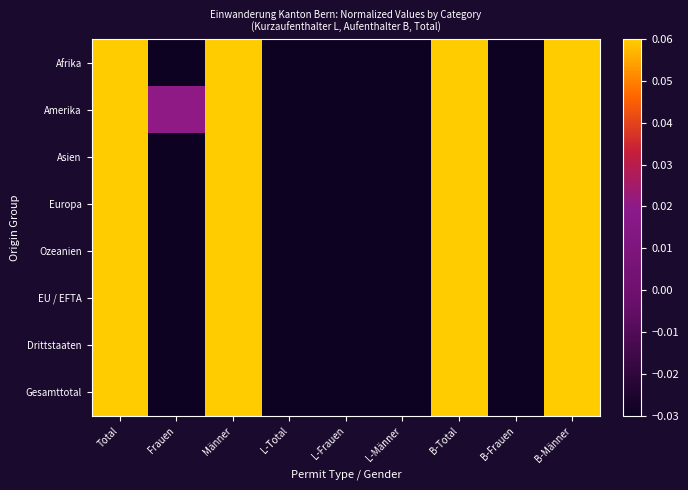

List the series in order of their peak value, highest first.

Ozeanien, Amerika, Drittstaaten, Asien, Gesamttotal, Europa, EU / EFTA, Afrika